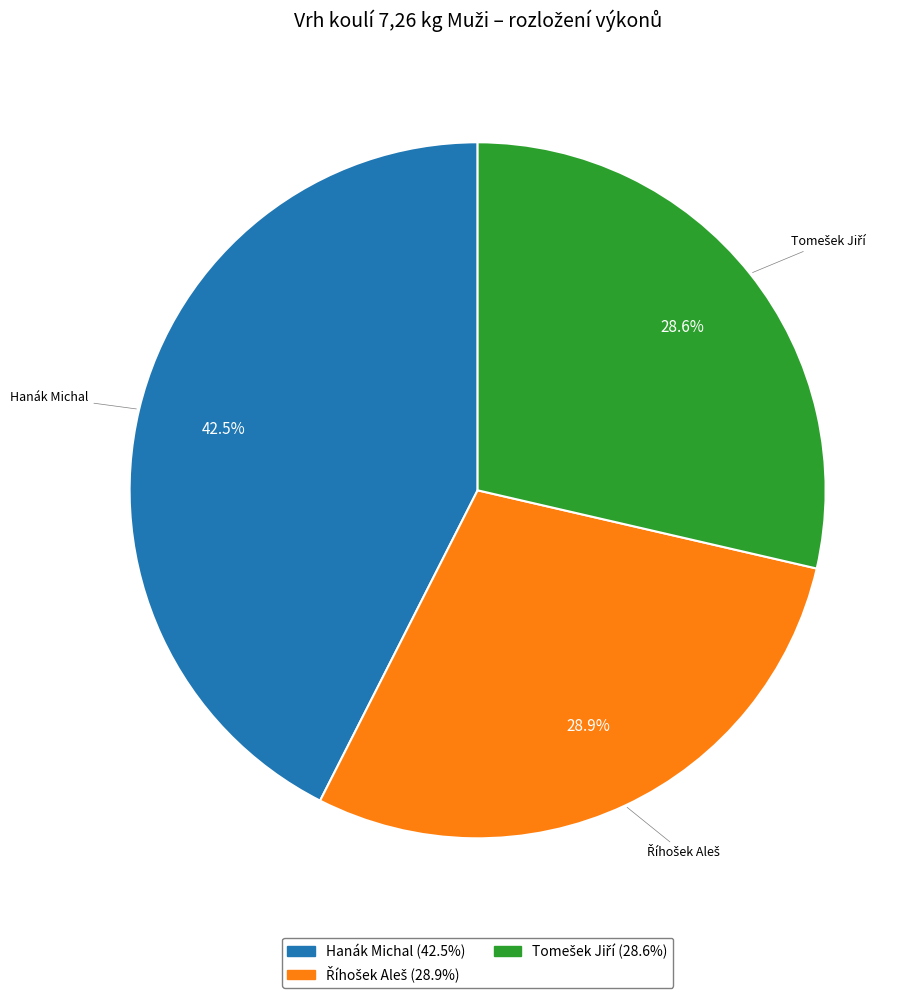

How many slices are in this pie chart?

3